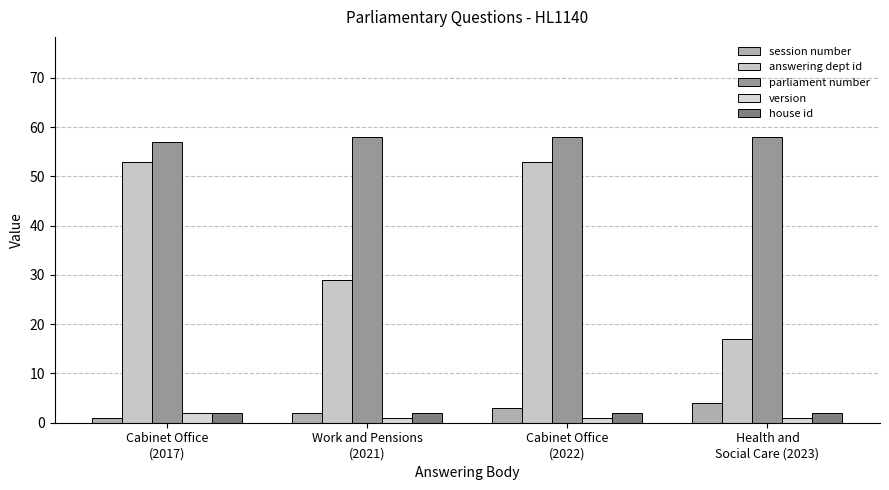

What is the difference between the highest and lowest values at Cabinet Office
(2022)?

57